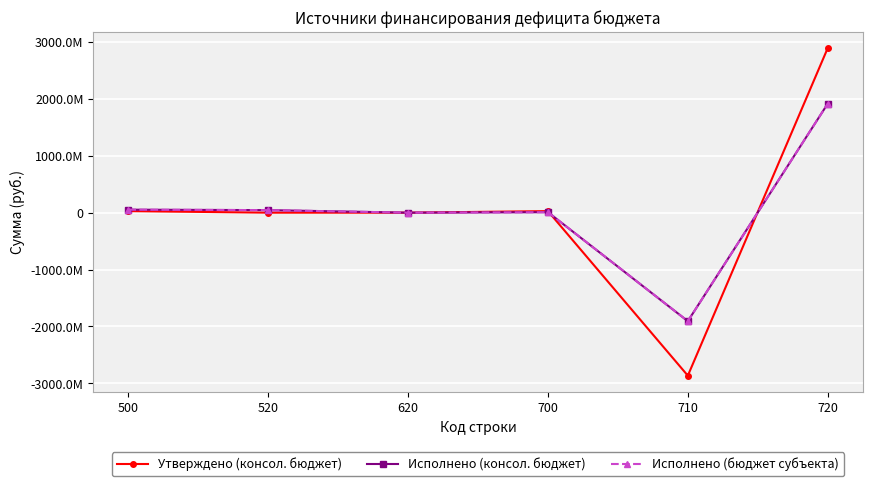

Does the chart have visible grid lines?

Yes